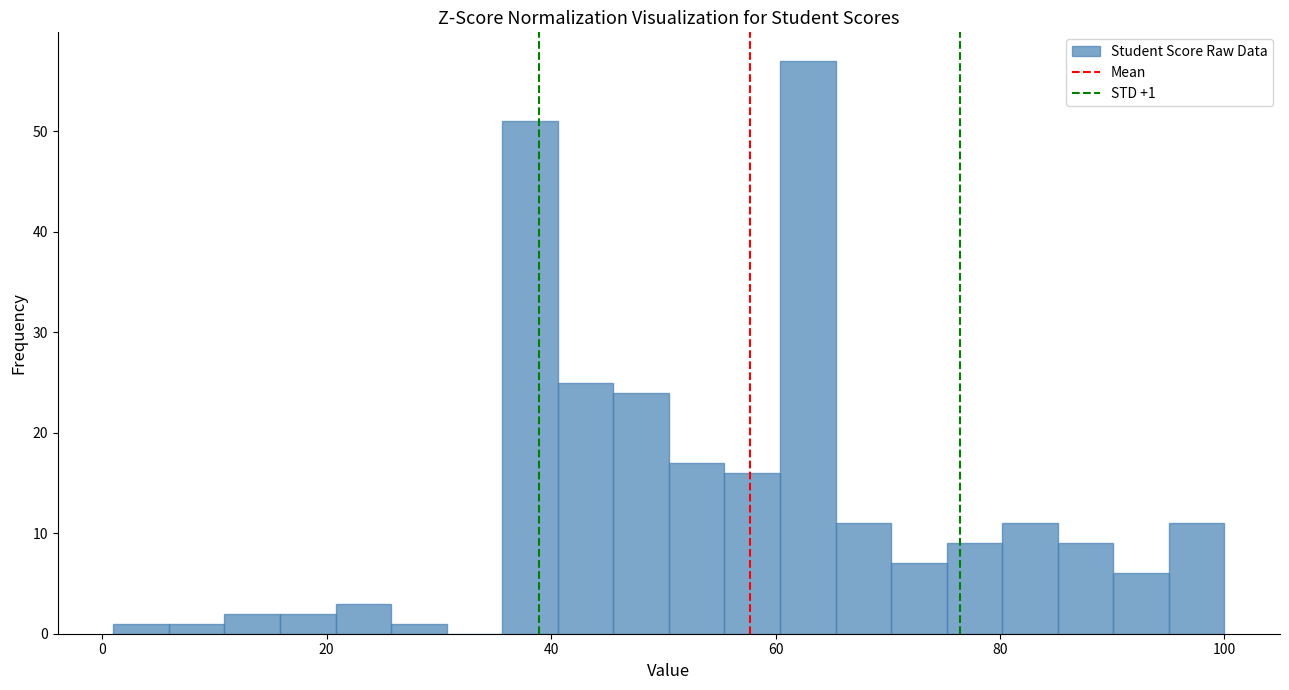

Read against the x-axis, roughly where is the centre of the tallest bar?

62